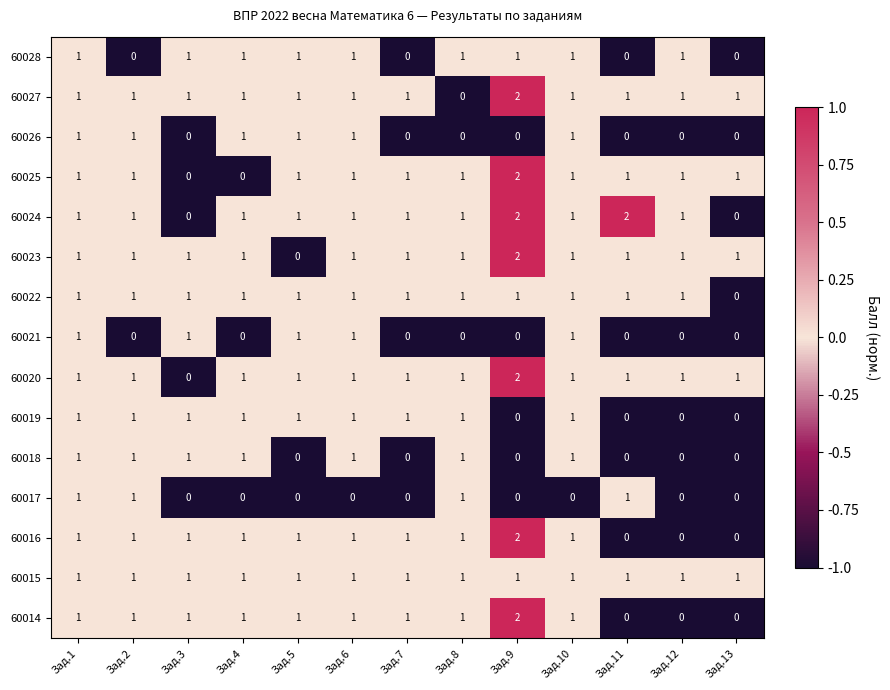

How many distinct data groups are displayed?

15